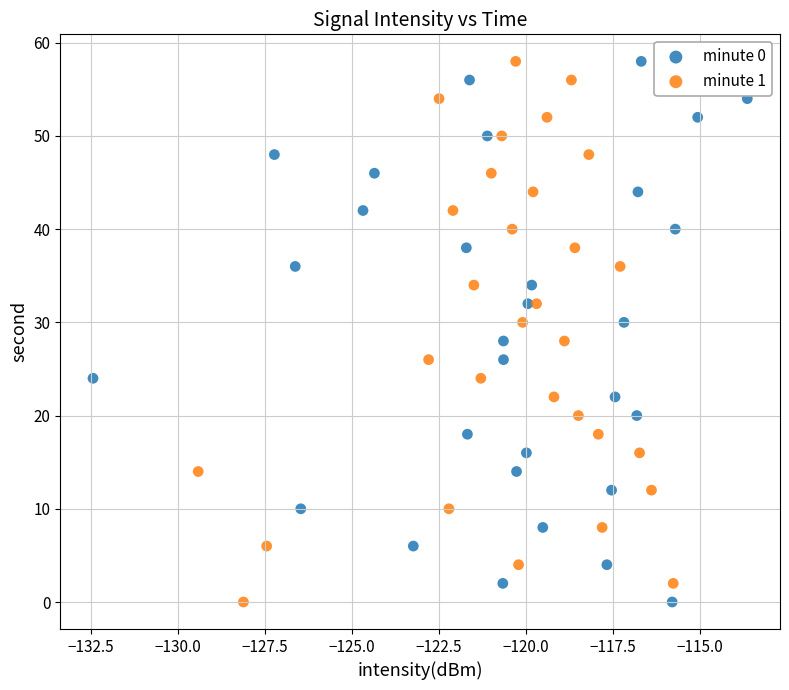

What are all the series names shown in the legend?

minute 0, minute 1